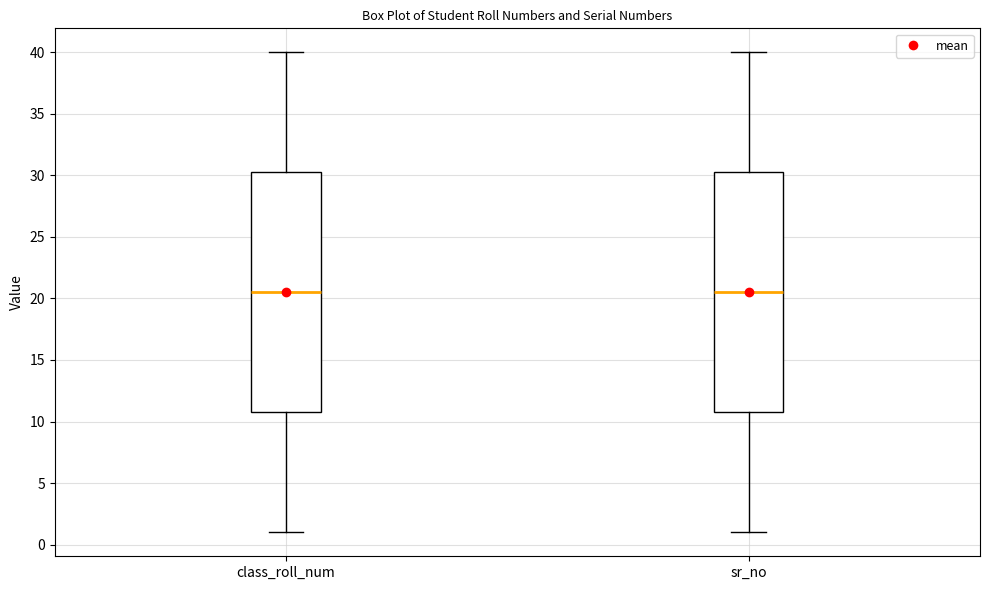

Reading left to right, transcribe this box plot: for each box, give where its median line is, the range the box spans, and where its two whiskers end, as read against the y-axis. The values are not printed on the chart, so give them approximately, as read against the axis.

class_roll_num: median 20.5, box 11.0 to 30.5, whiskers 1.0 to 40.0
sr_no: median 20.5, box 11.0 to 30.5, whiskers 1.0 to 40.0